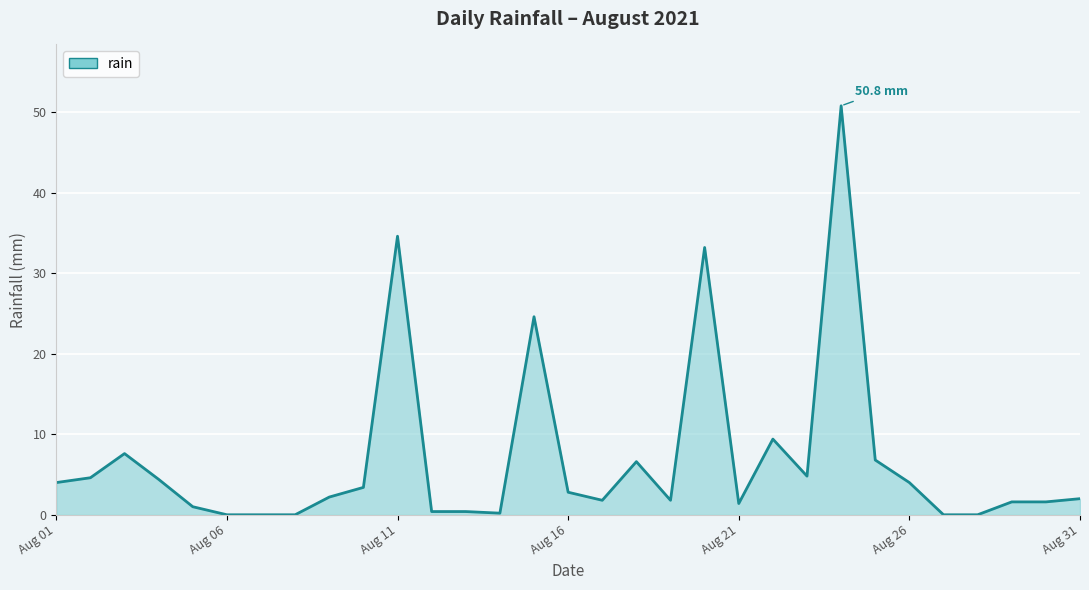

What is the greatest value displayed?

50.8